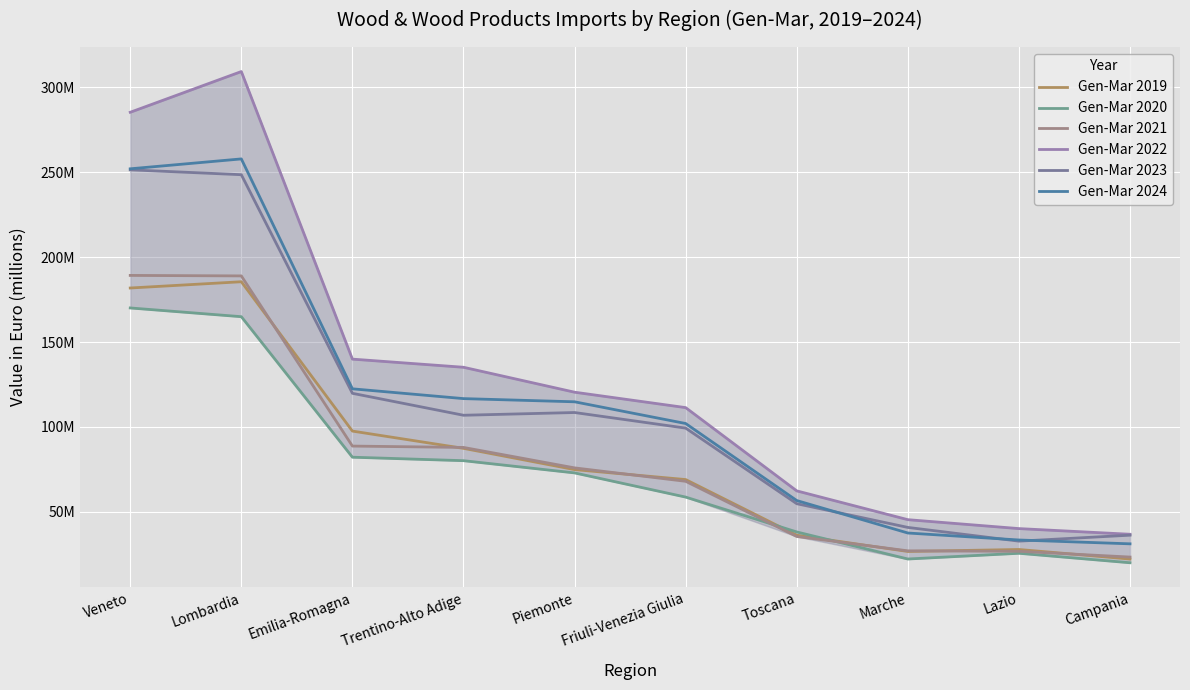

Which series has the largest total across all categories?

Gen-Mar 2022